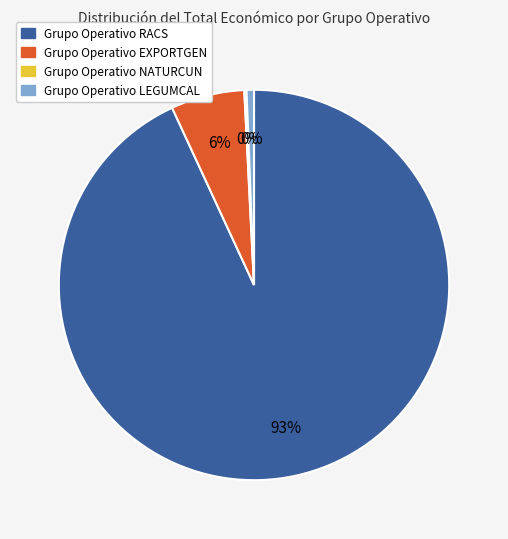

How many slices are in this pie chart?

4